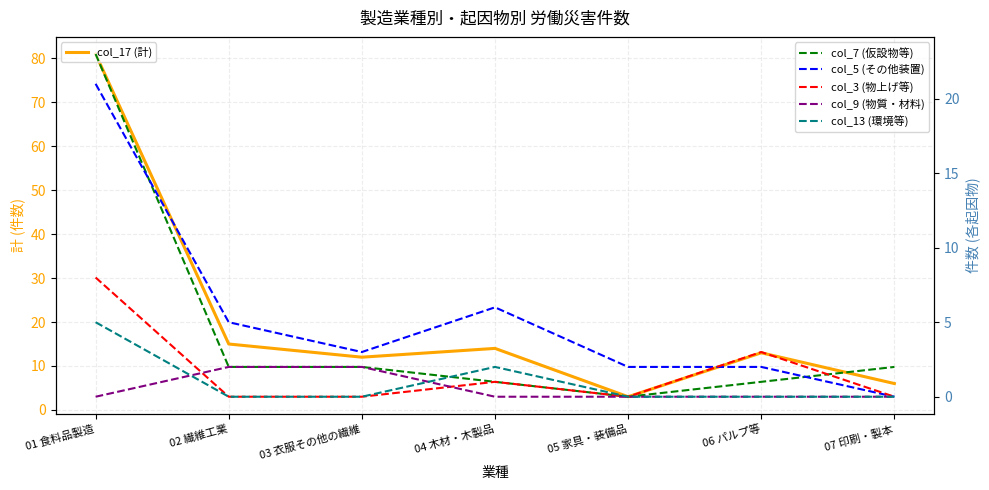

True or false: col_13 (環境等) has a value of -2 at 07 印刷・製本.

False